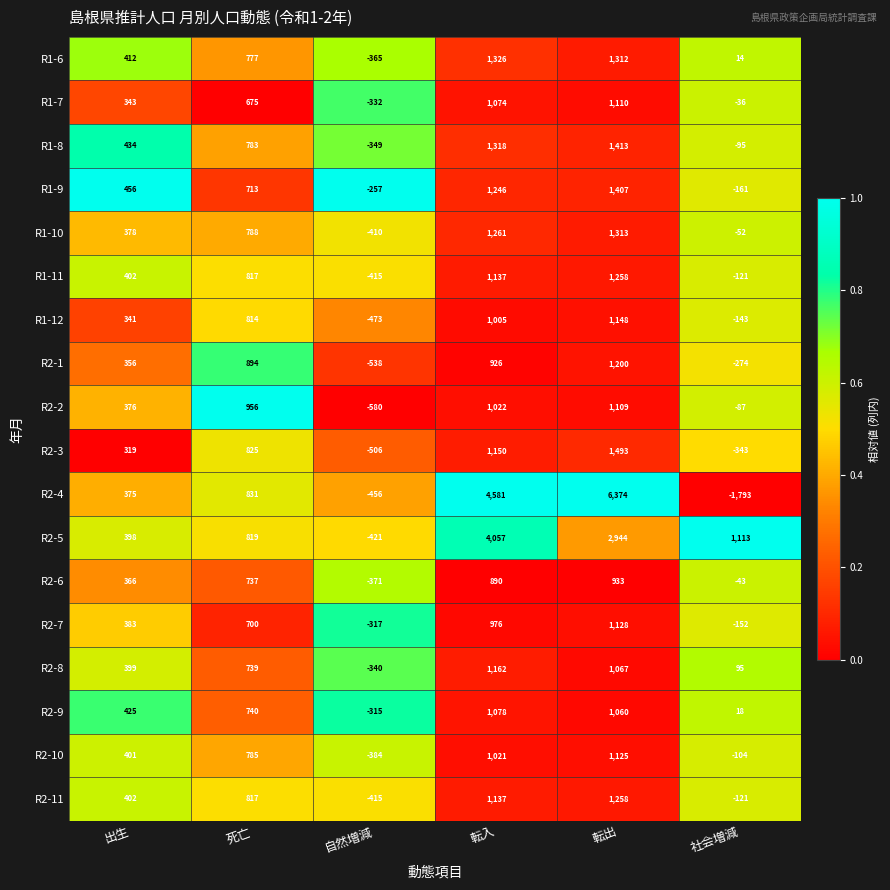

What is the difference between the maximum and minimum values in the R2-11 series?

1673